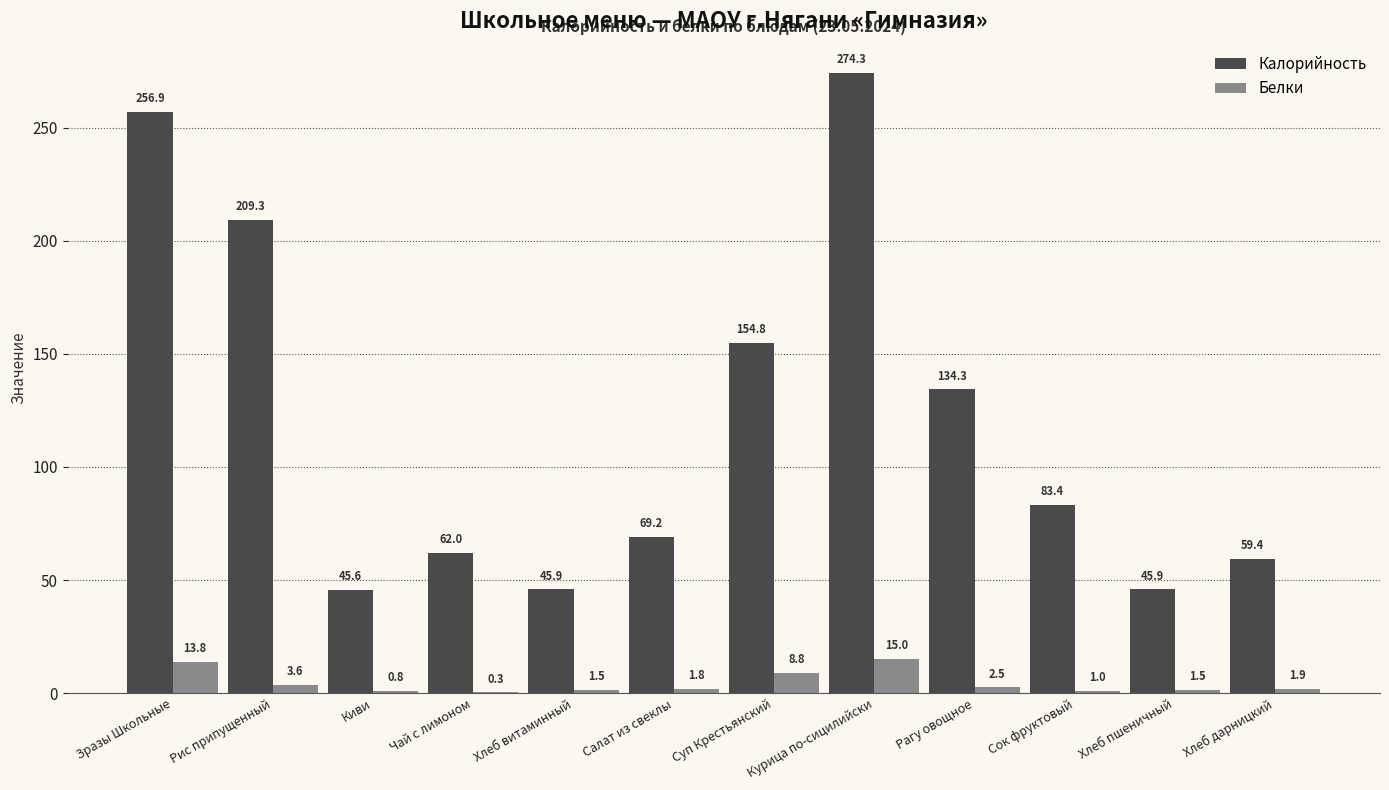

What is the maximum value for Калорийность?

274.3